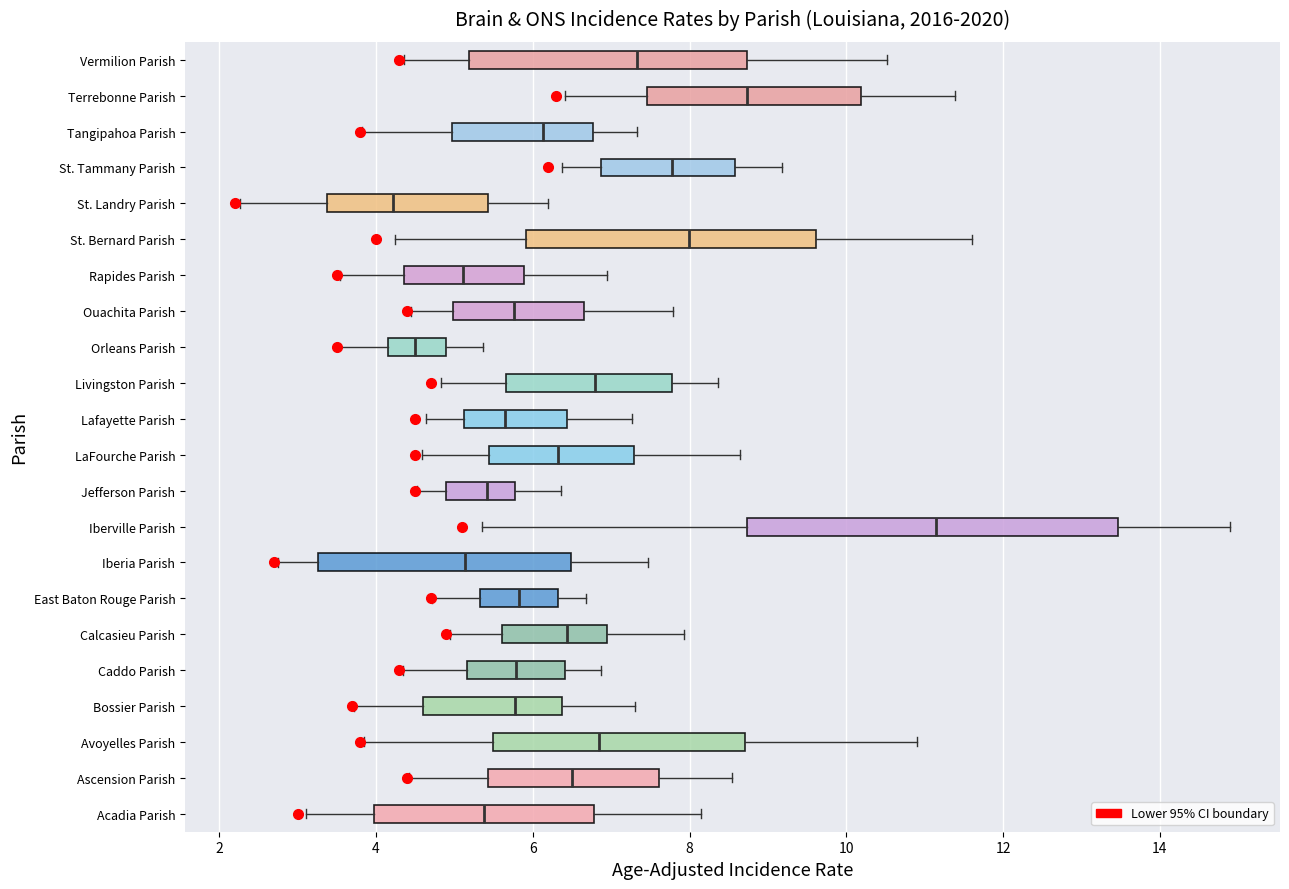

Which box has the furthest to the left median line?

St. Landry Parish